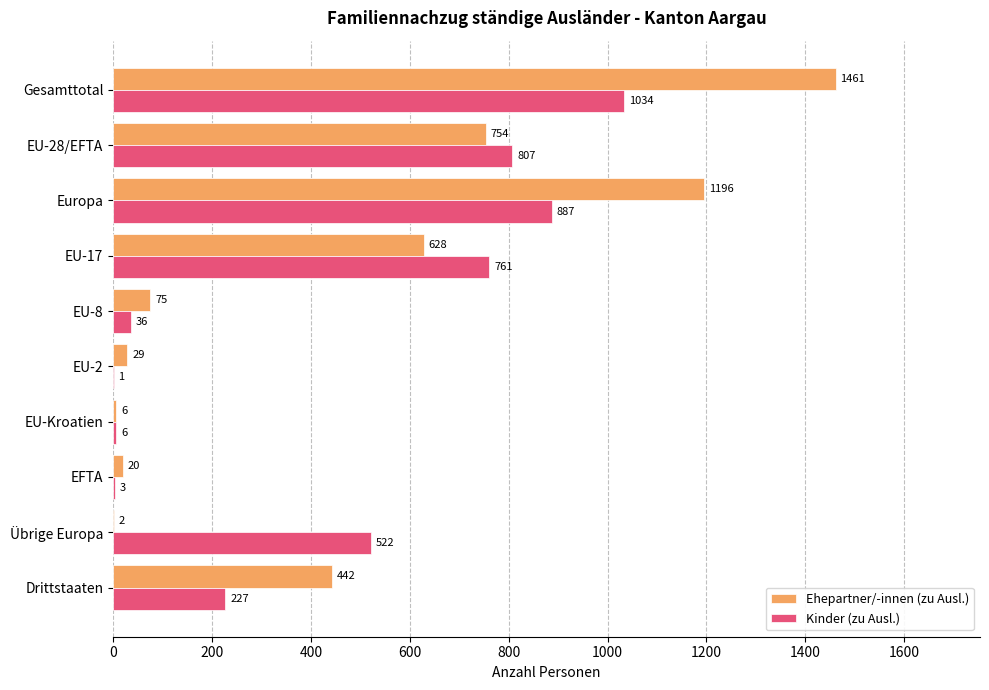

The value of Kinder (zu Ausl.) at Europa is 887. True or false?

True